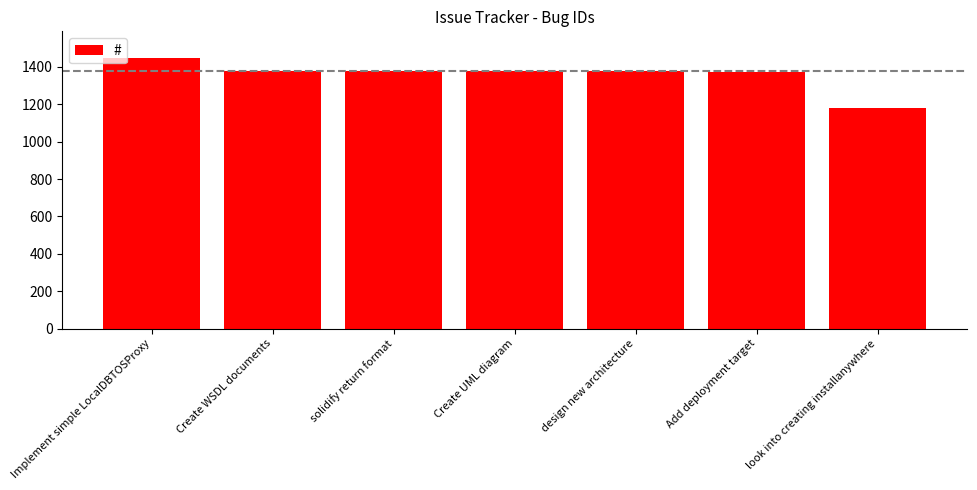

What is the minimum value shown in the chart?

1180